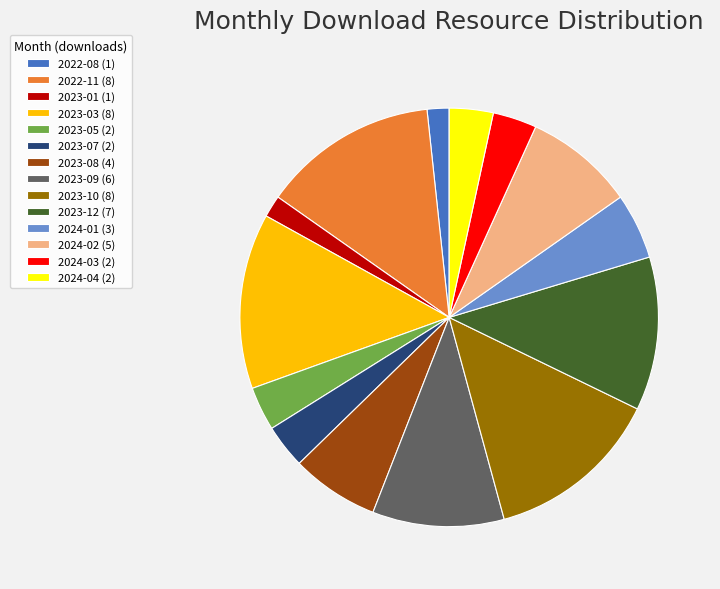

Does 2022-11 represent more than half of the total?

No